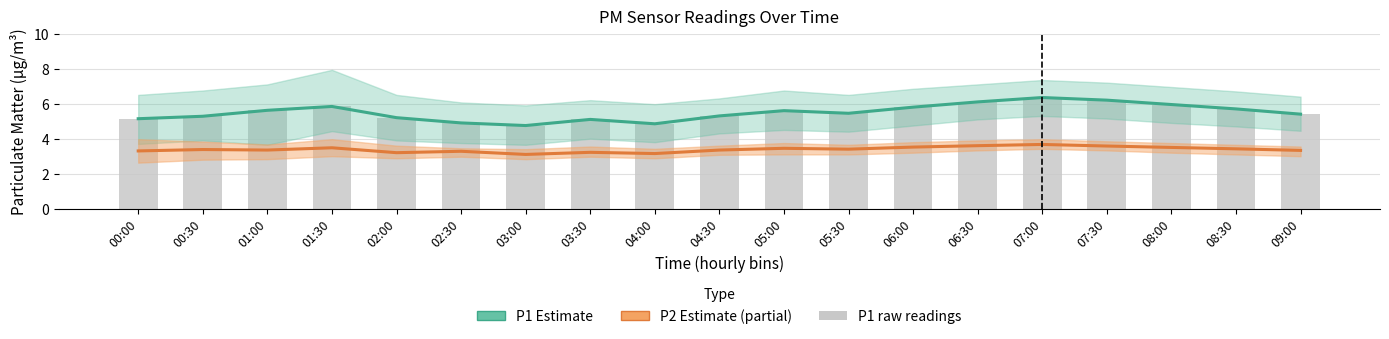

Which series has the largest total across all categories?

P1 Estimate